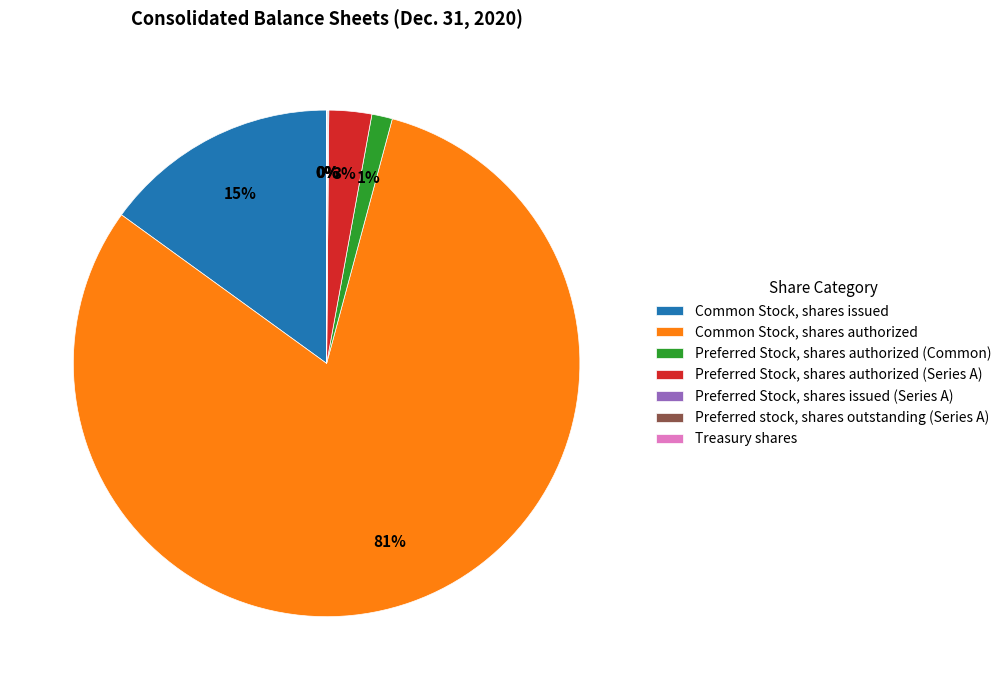

To the nearest percent, what is the difference between the largest and smallest slice percentages?

81%